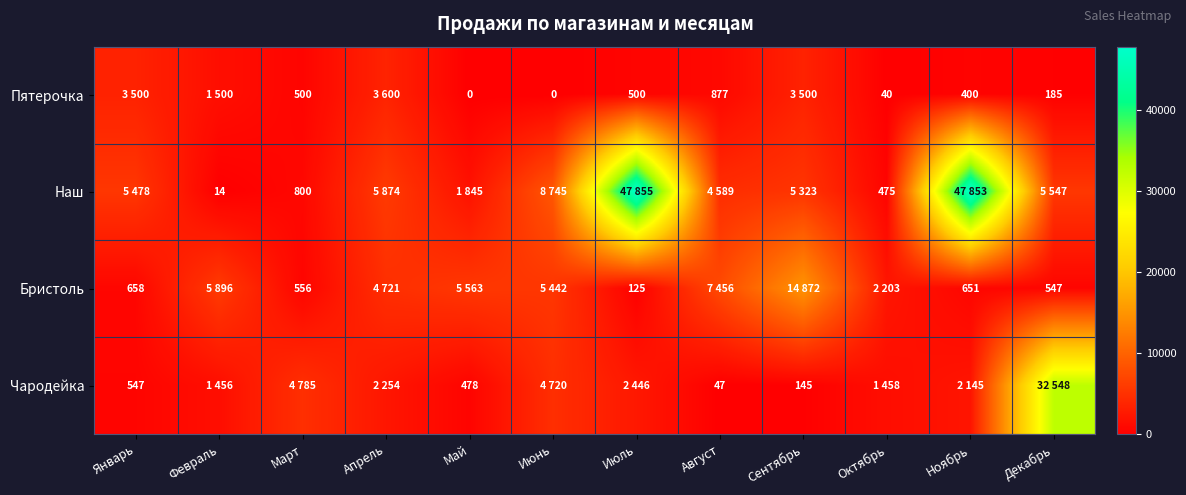

Which has a higher value, Декабрь or Ноябрь?

Ноябрь